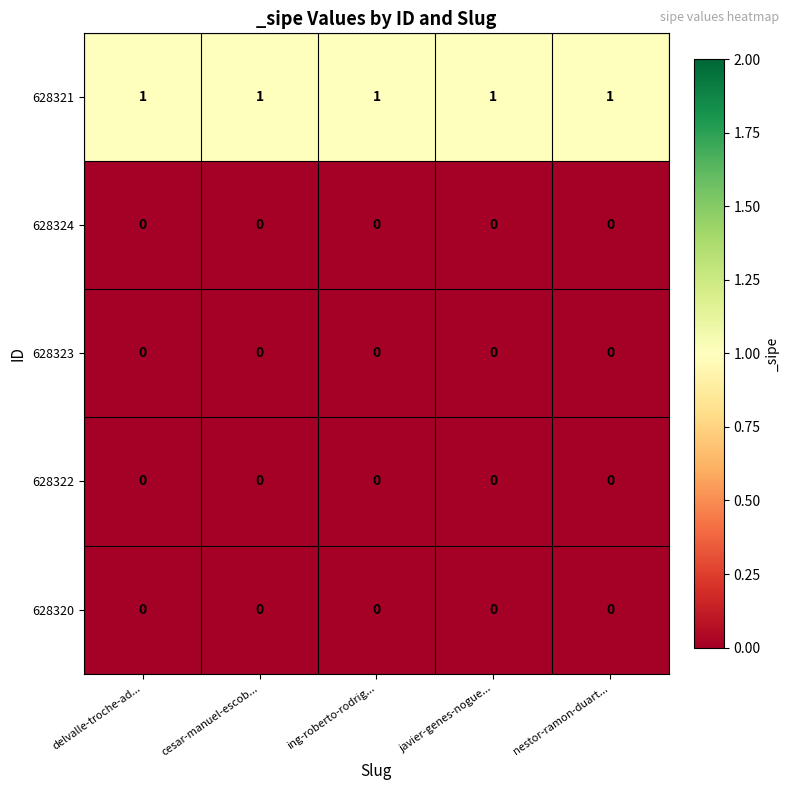

What is the sum of all 628321 values?

5